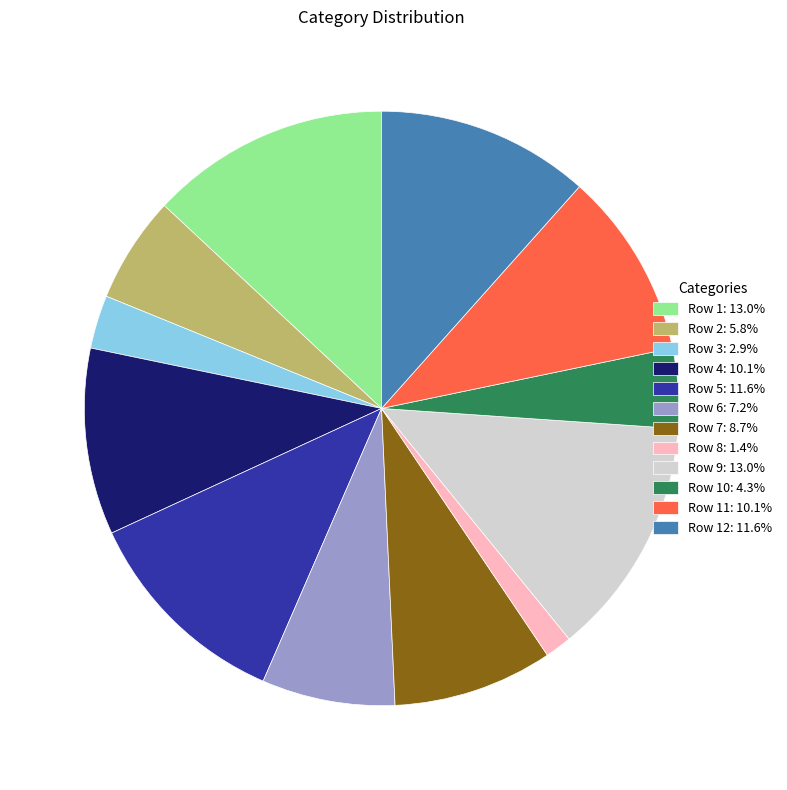

Do Row 8: 1.4% and Row 7: 8.7% together represent more than half of the pie?

No